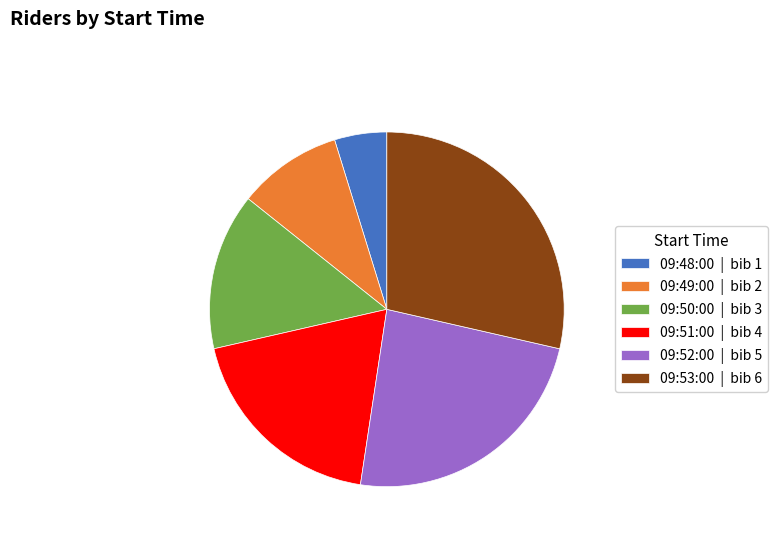

Which has a higher value, 09:52:00 or 09:49:00?

09:52:00